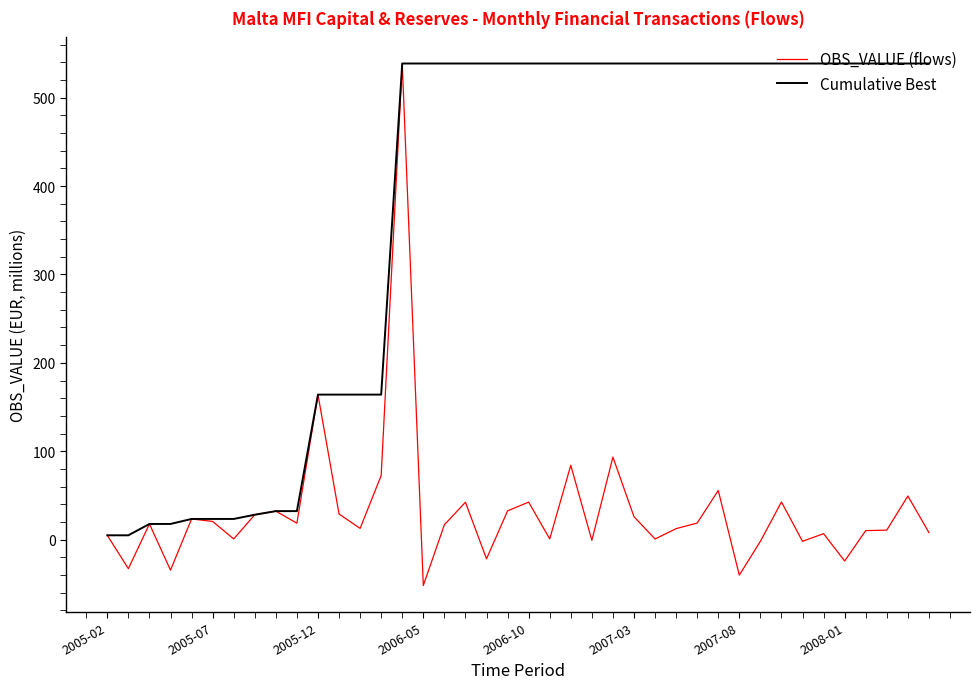

What is the average value of the Cumulative Best series?

371.7